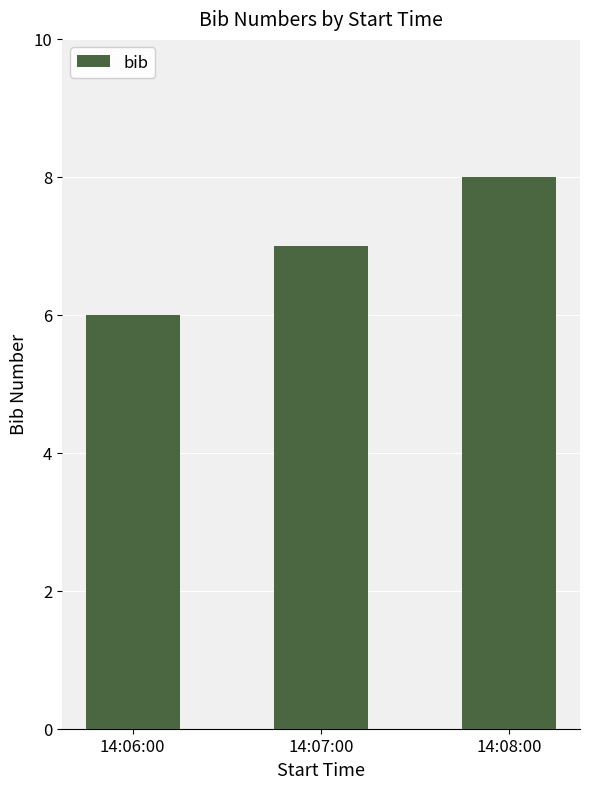

How many data points are less than 7?

1